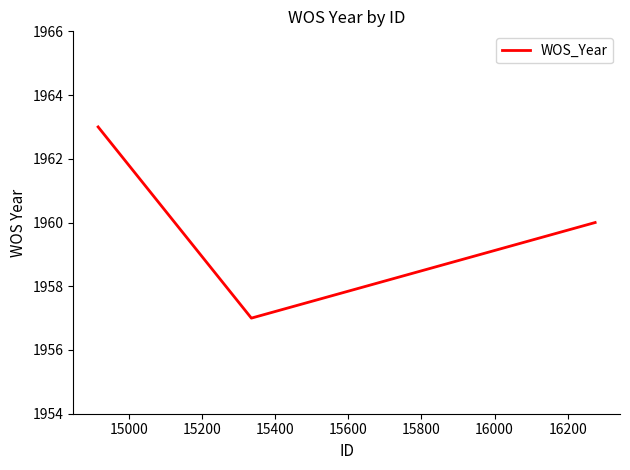

What is the smallest value displayed?

1957